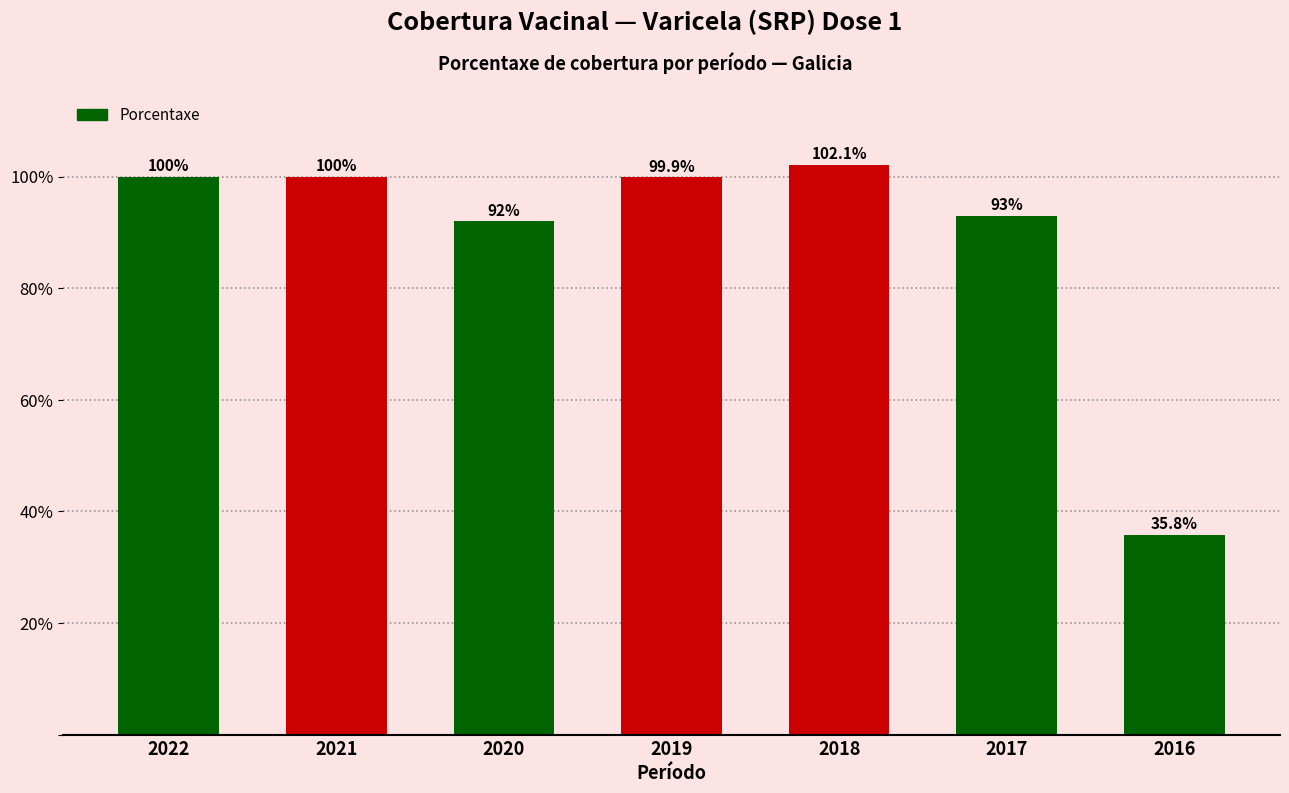

The value at 2018 is 21.5. True or false?

False